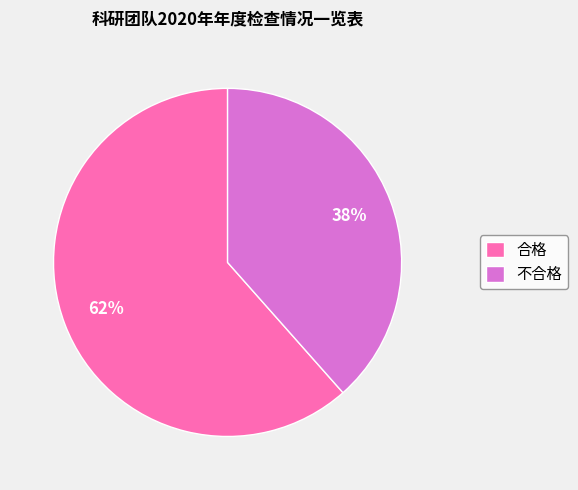

Approximately how many times larger is the value at 不合格 compared to 合格?

0.6